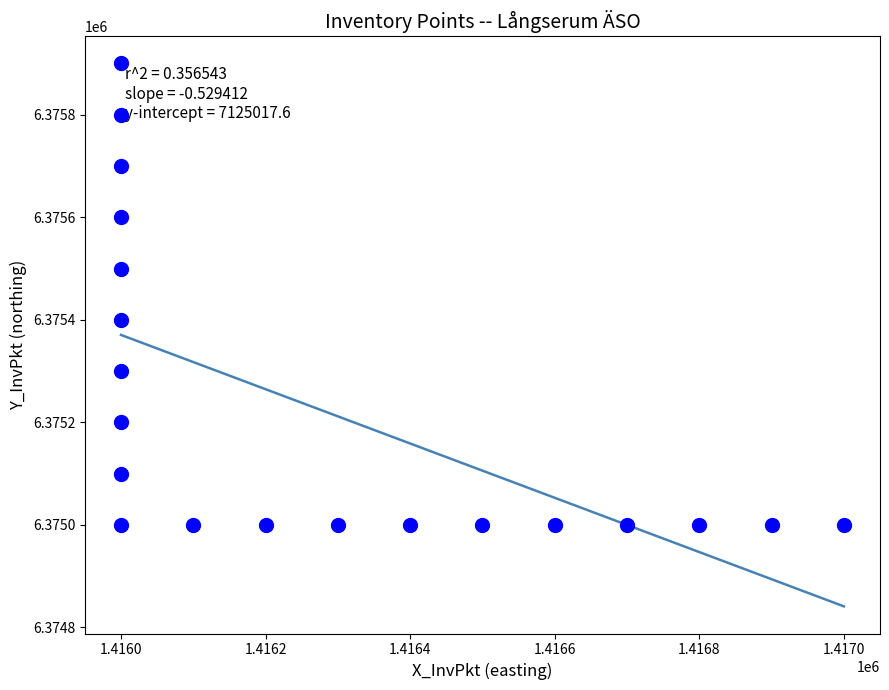

What is the range of X values (max minus min)?

1000